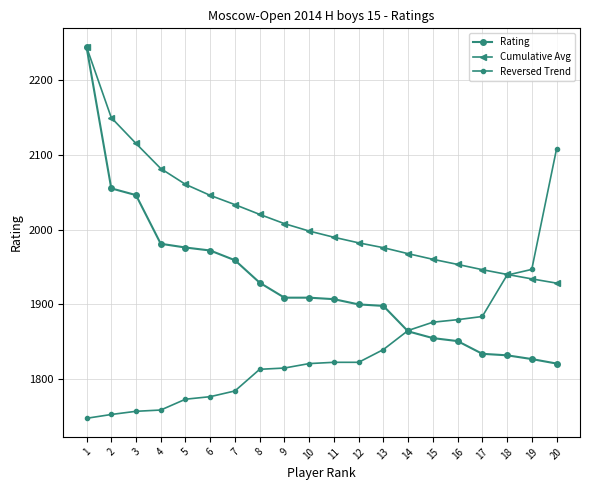

True or false: Rating and Cumulative Avg cross at least once.

False